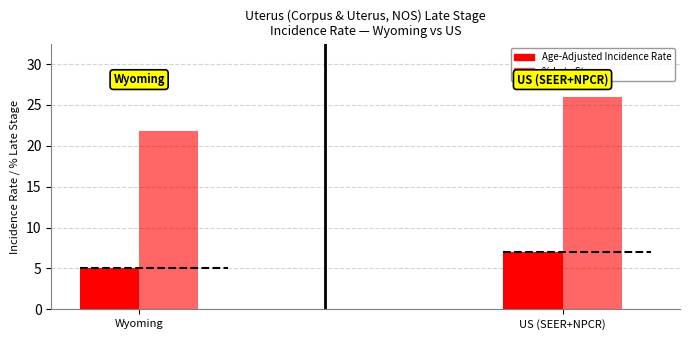

List the series in order of their overall mean, highest first.

Percent Late Stage, Age-Adjusted Incidence Rate